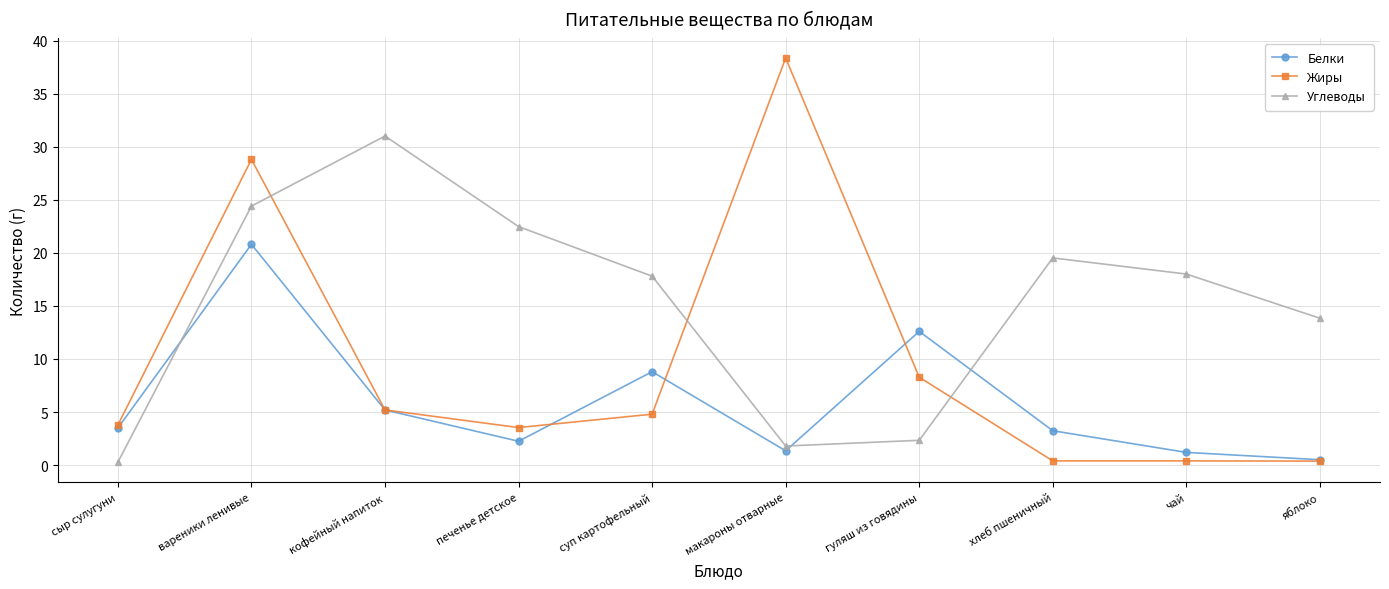

True or false: Жиры and Углеводы intersect in this chart.

True